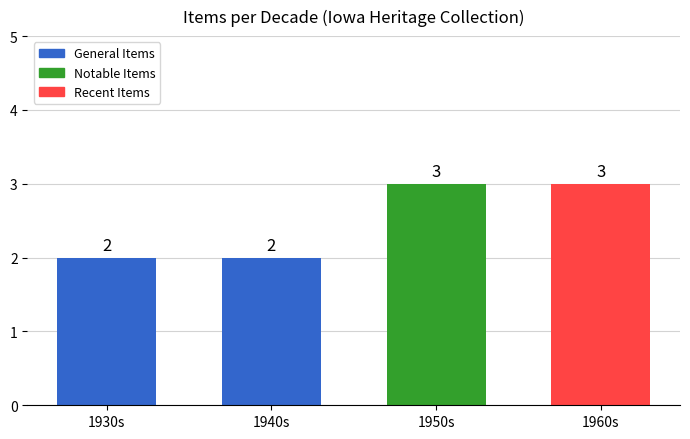

What is the greatest value displayed?

3